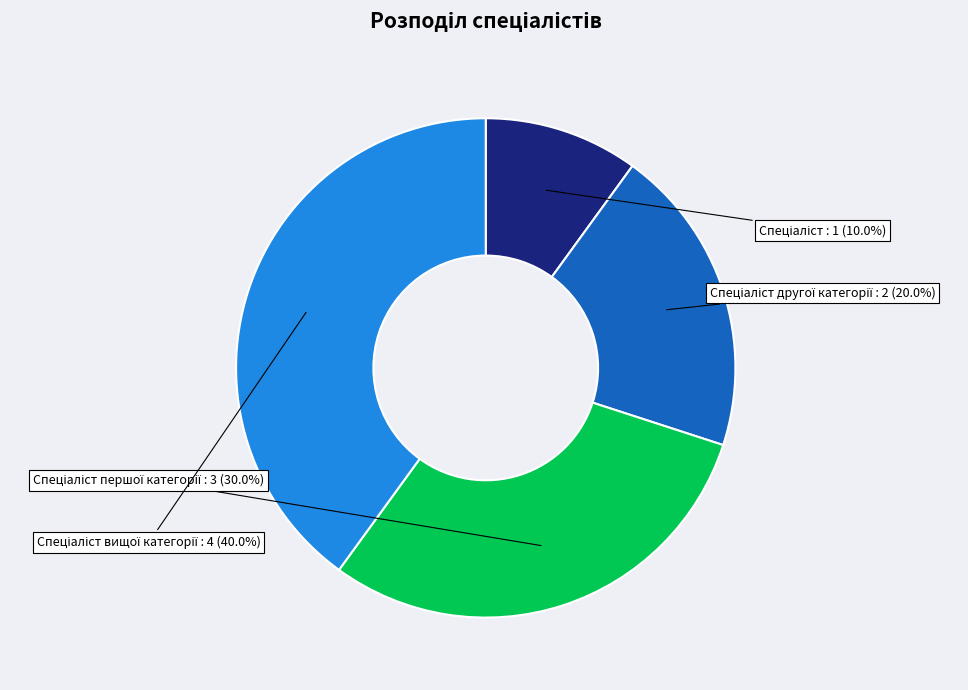

Does any single category account for the majority?

No